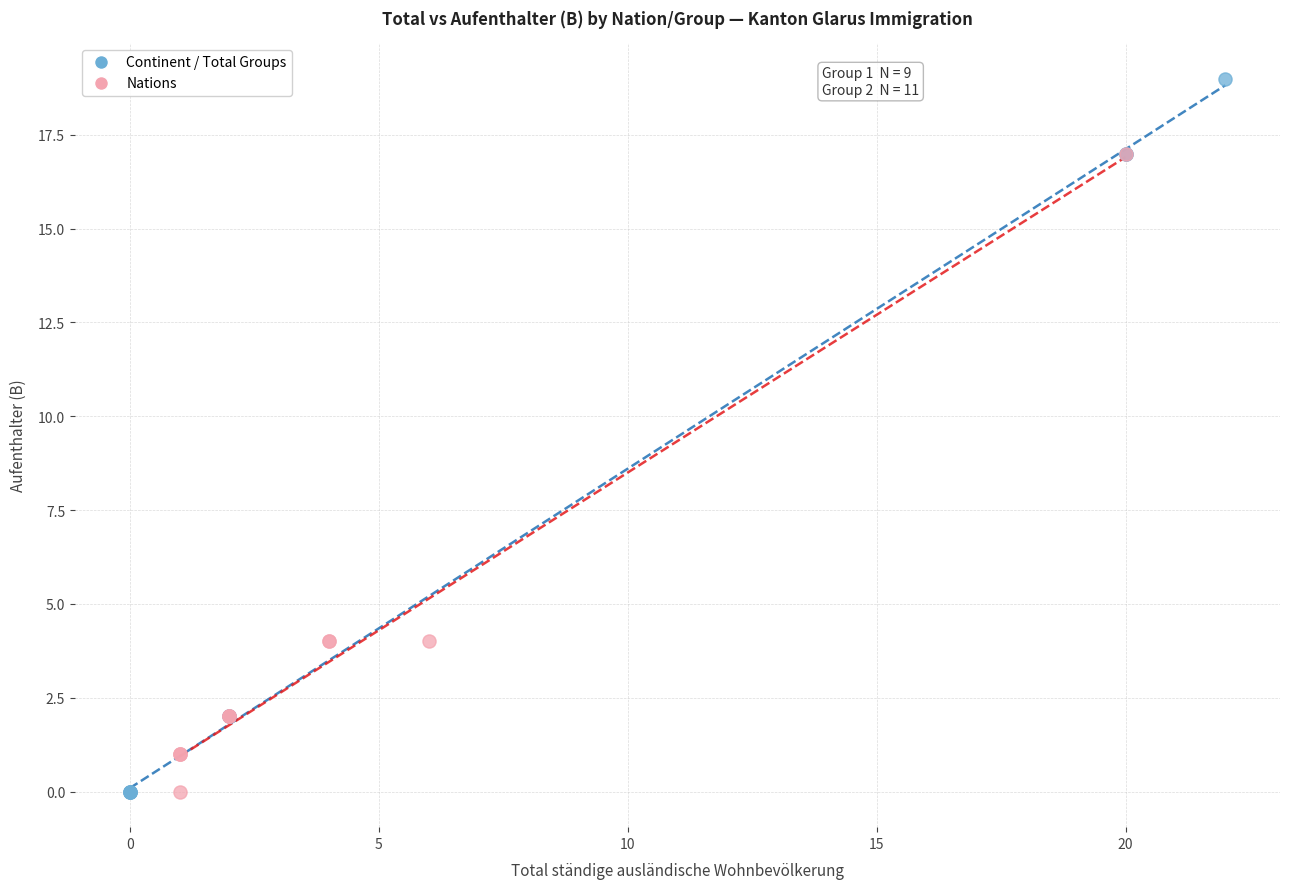

Which series has the largest Y range (max minus min)?

Continent / Total Groups